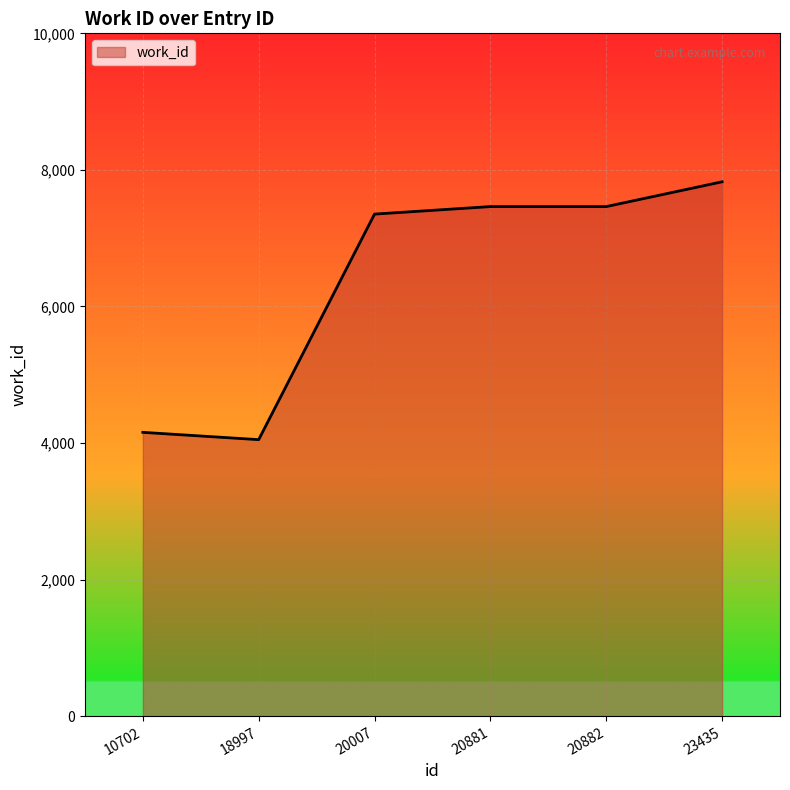

What is the maximum value shown in the chart?

7826